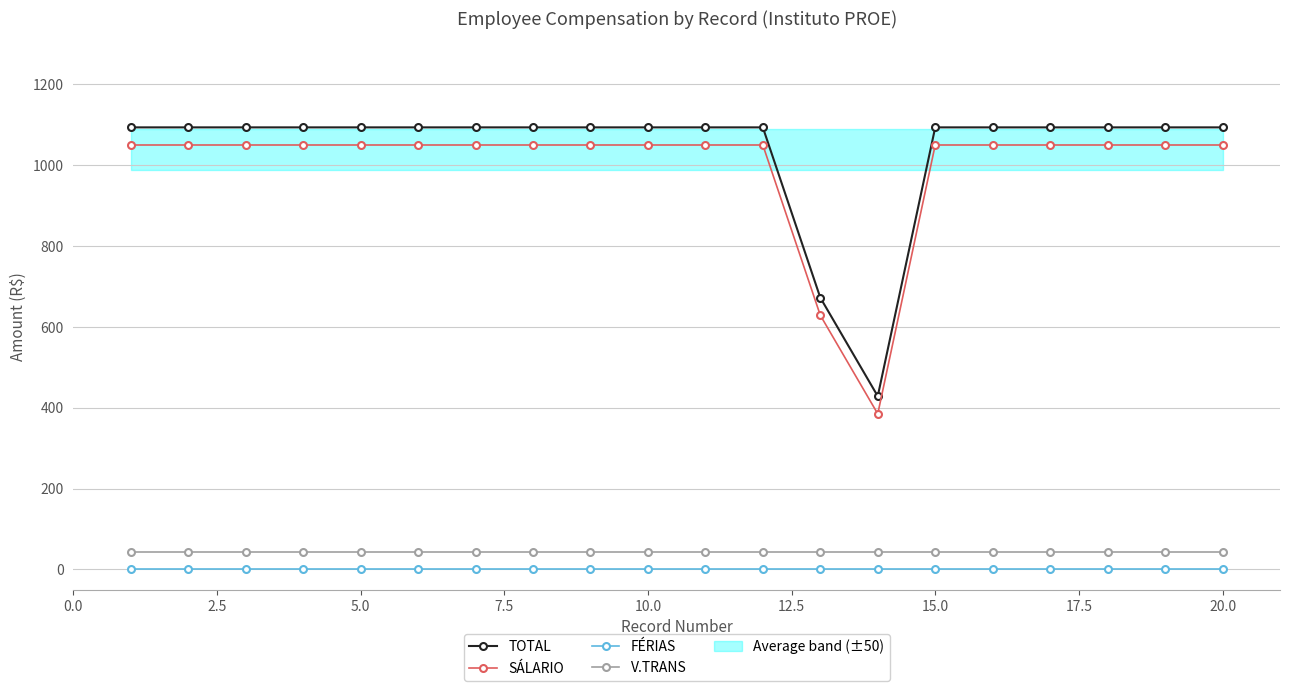

True or false: V.TRANS and SÁLARIO cross at least once.

False